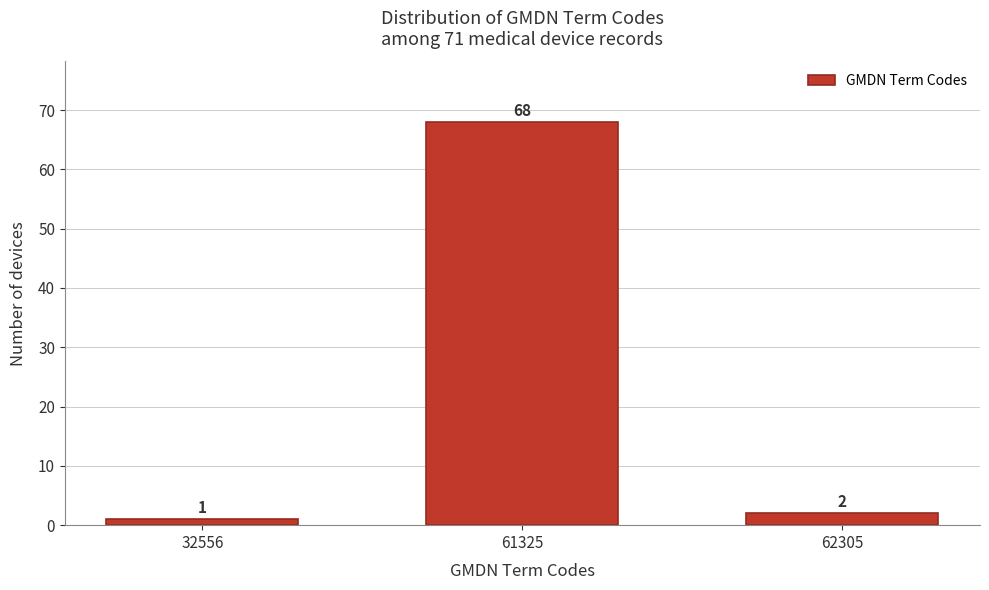

Reading right to left, list all the values displayed in this chart.

2	68	1